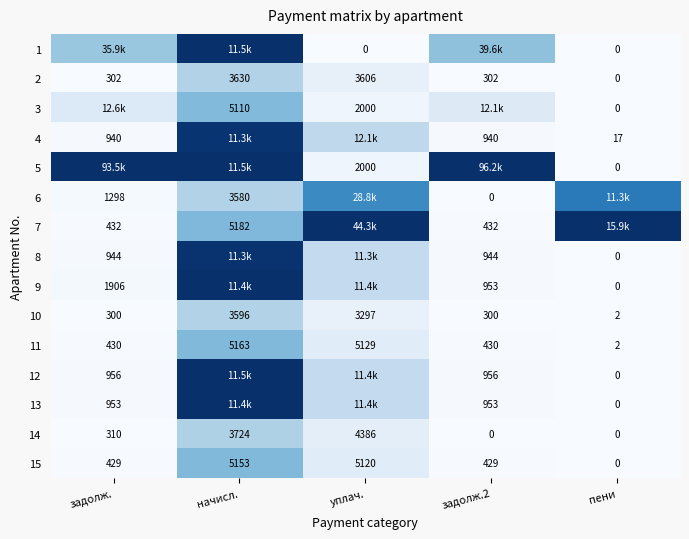

Which has a higher value, начисл. or пени?

начисл.